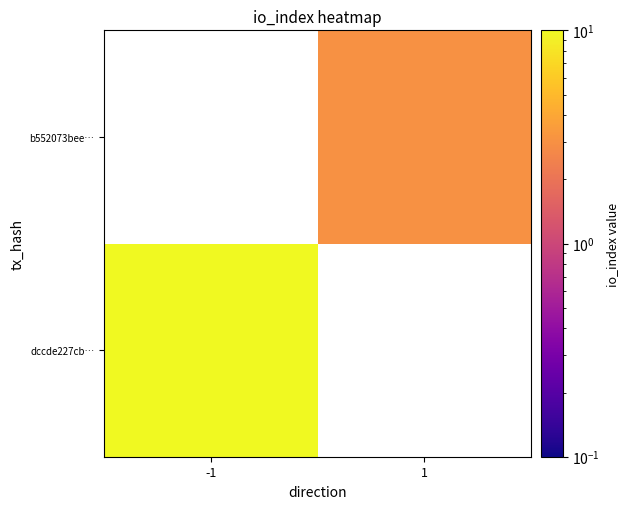

List the labels in order of b552073bee… value, largest first.

1, -1